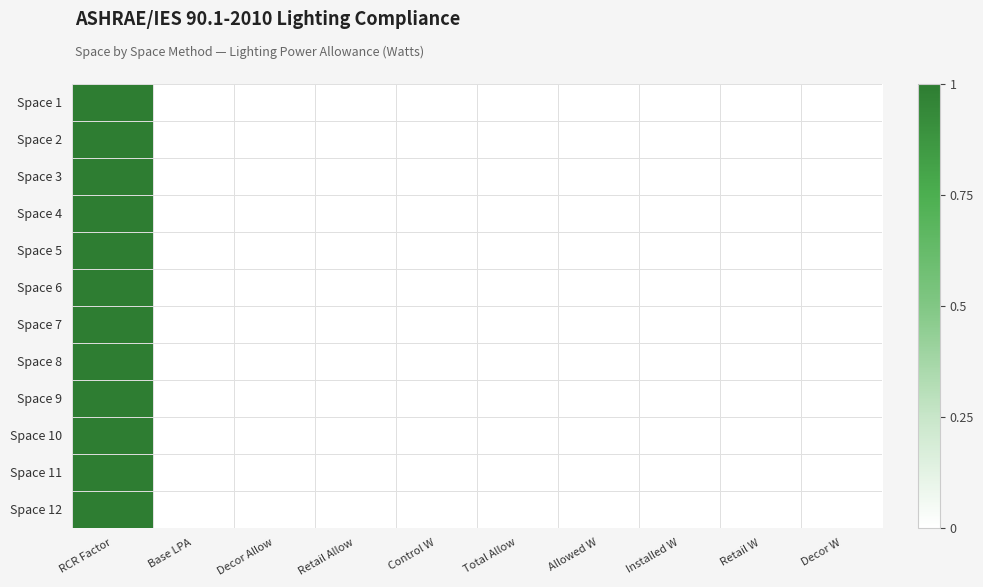

At how many categories does at least one series exceed 0?

1